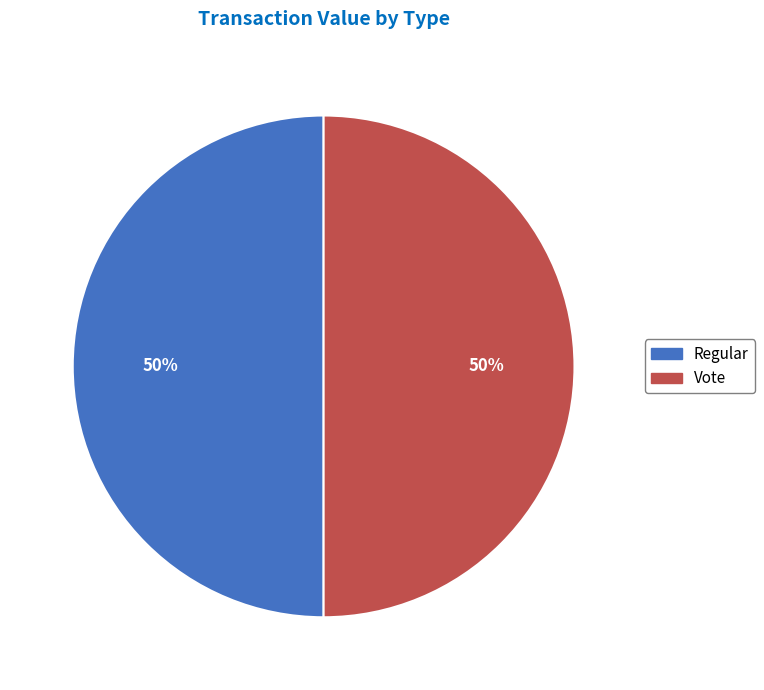

To the nearest percent, what is the average slice percentage?

50%